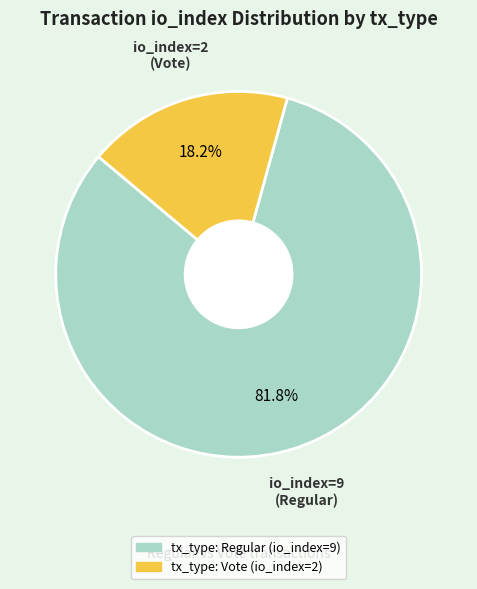

Approximately how many times larger is the value at tx_type: Regular (io_index=9) compared to tx_type: Vote (io_index=2)?

4.5